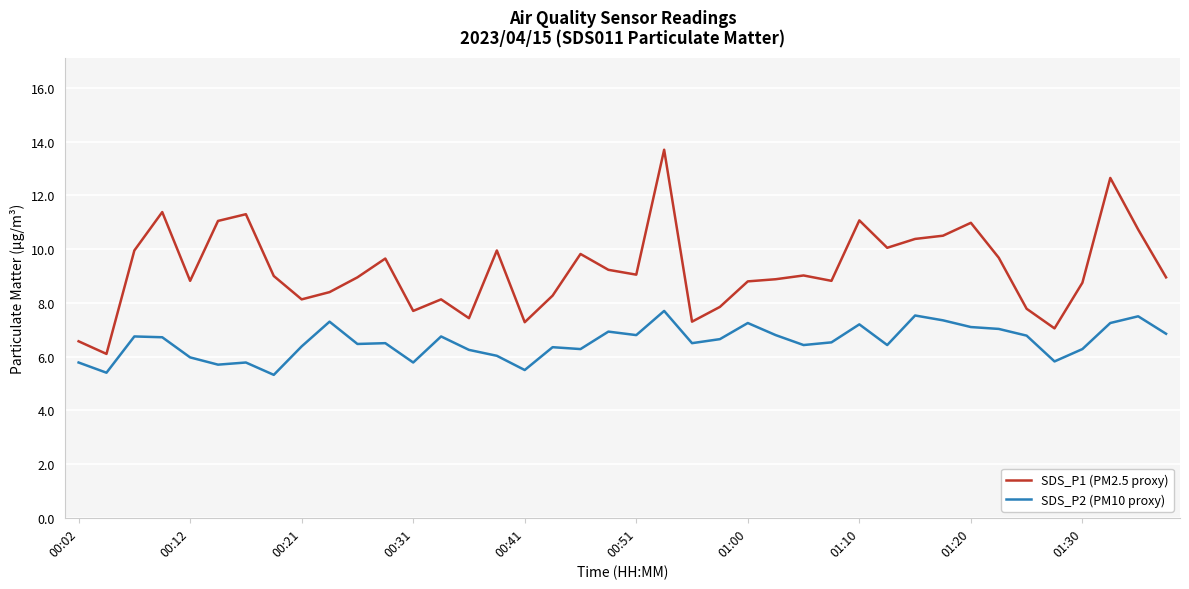

What is the minimum value for SDS_P1 (PM2.5 proxy)?

6.1